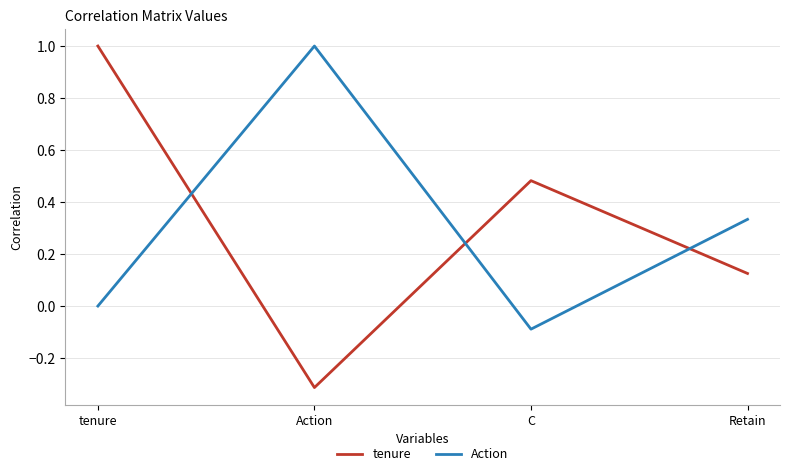

What is the difference between the second highest and minimum values in the tenure series?

0.8